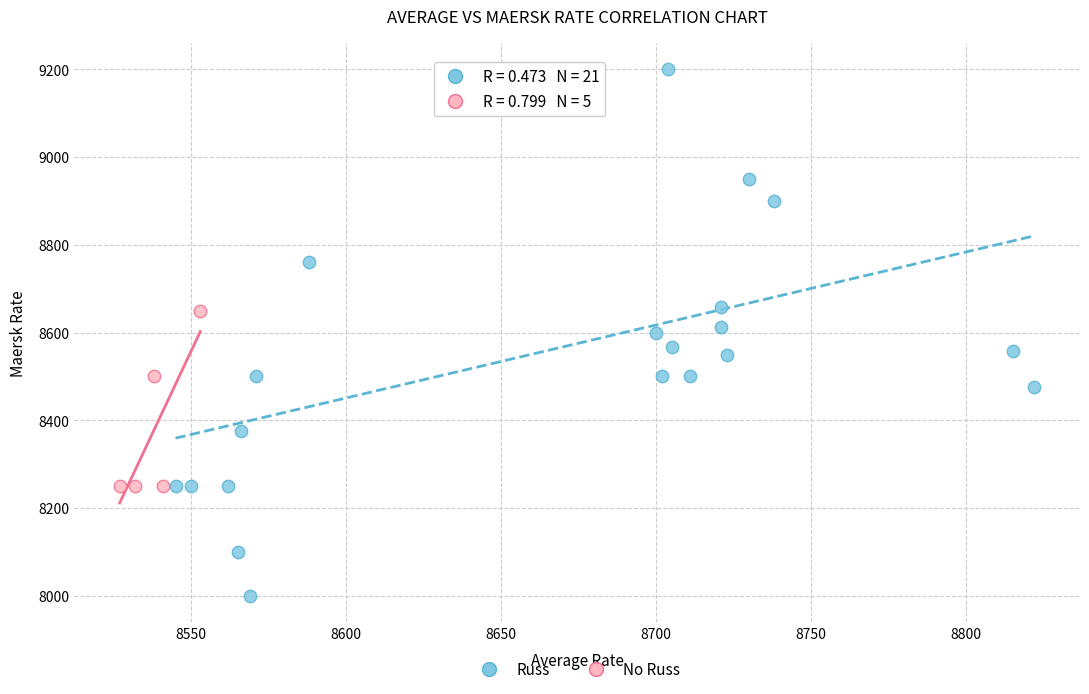

Which series contains the highest Y value?

Russ